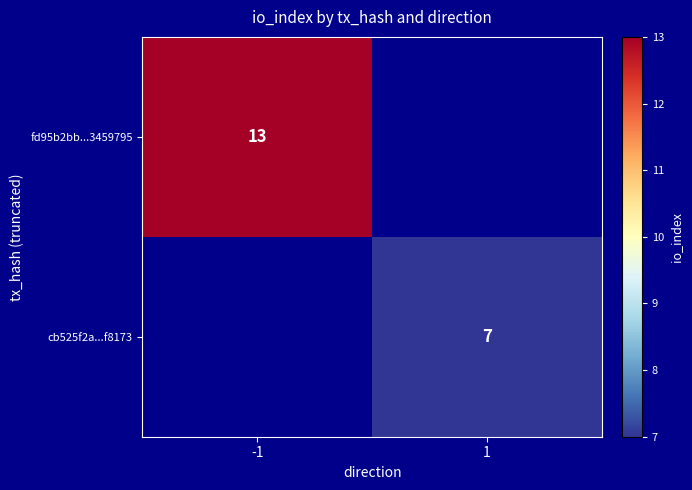

How many data points does each series have?

2